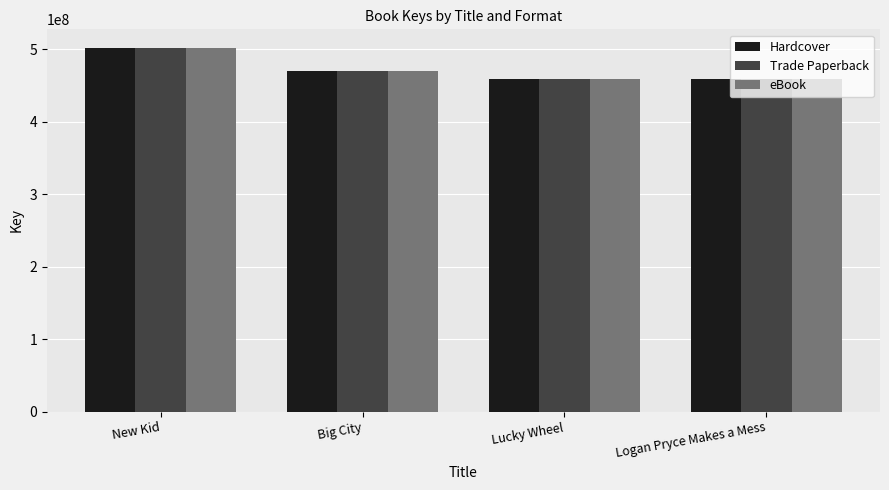

At how many categories does at least one series exceed 501000168?

1